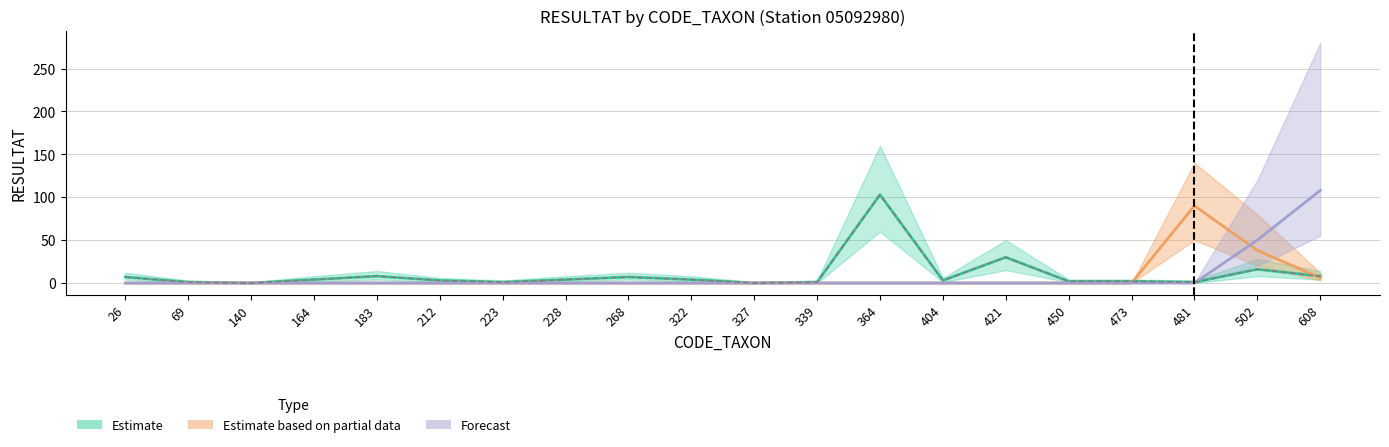

What is the total value across all series at 223?

1